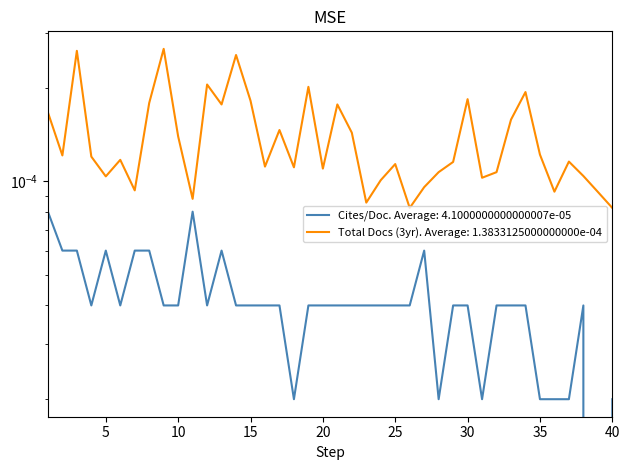

Rank the series at 22 from lowest to highest value.

Cites / Doc. (2years), Total Docs. (3years)